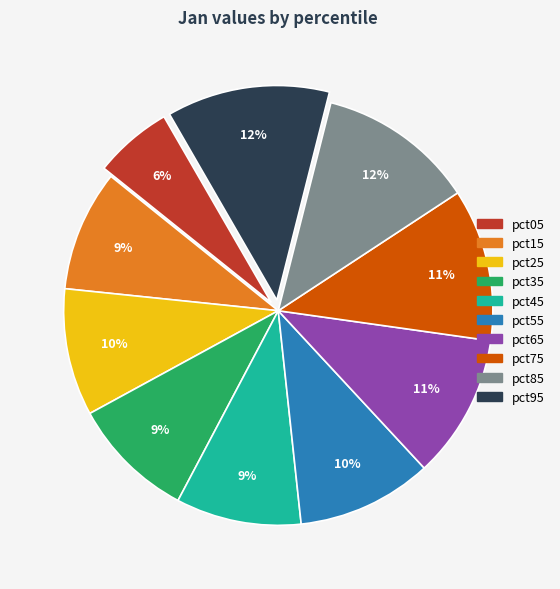

To the nearest percent, what is the difference between the largest and smallest slice percentages?

6%